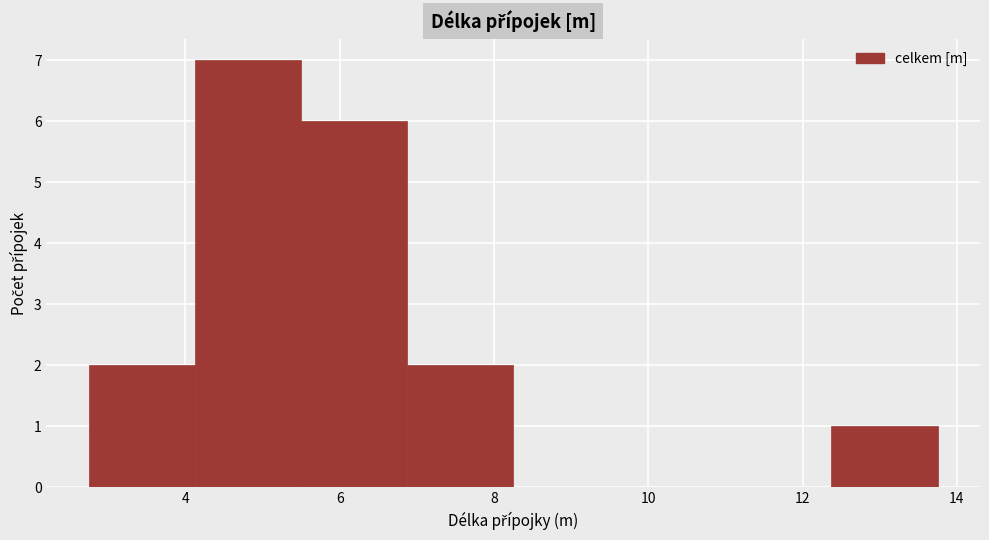

How tall is the bar that spans 2.8 to 4.2 on the x-axis? Neither the bar edges nor the heights are printed on the chart, so give them approximately, as read against the axes.

2